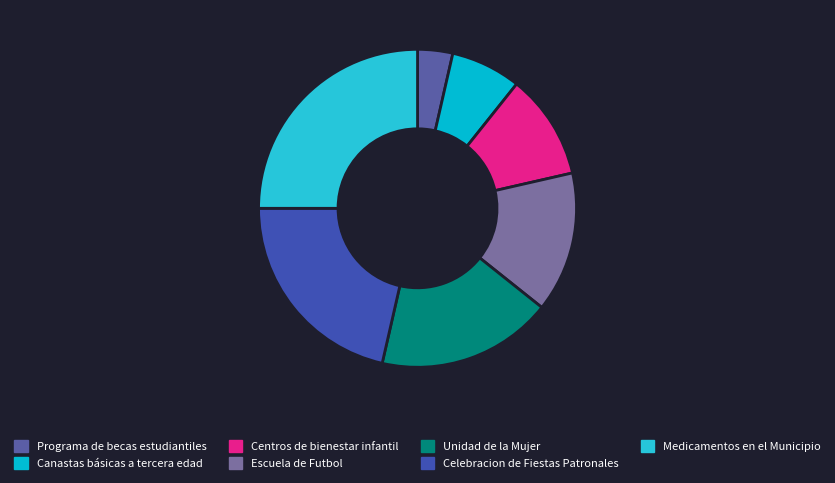

How much of the chart is everything except Programa de becas estudiantiles?

96.4%